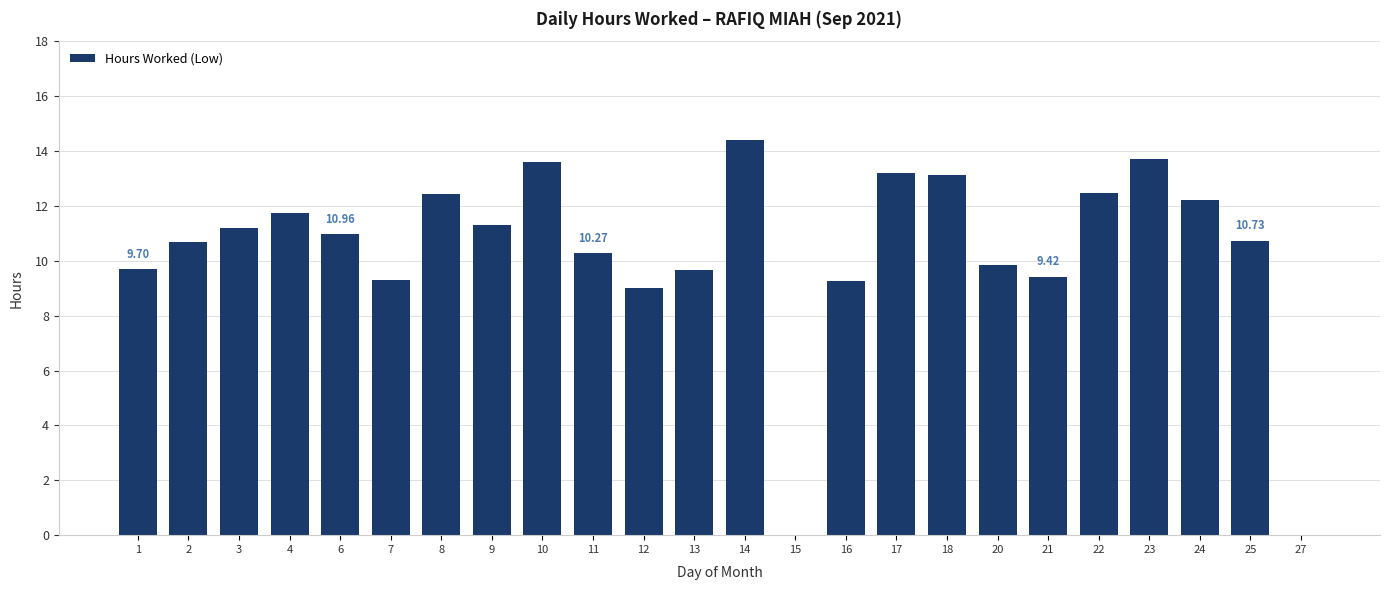

What is the sum of the values at 3 and 1?

20.9